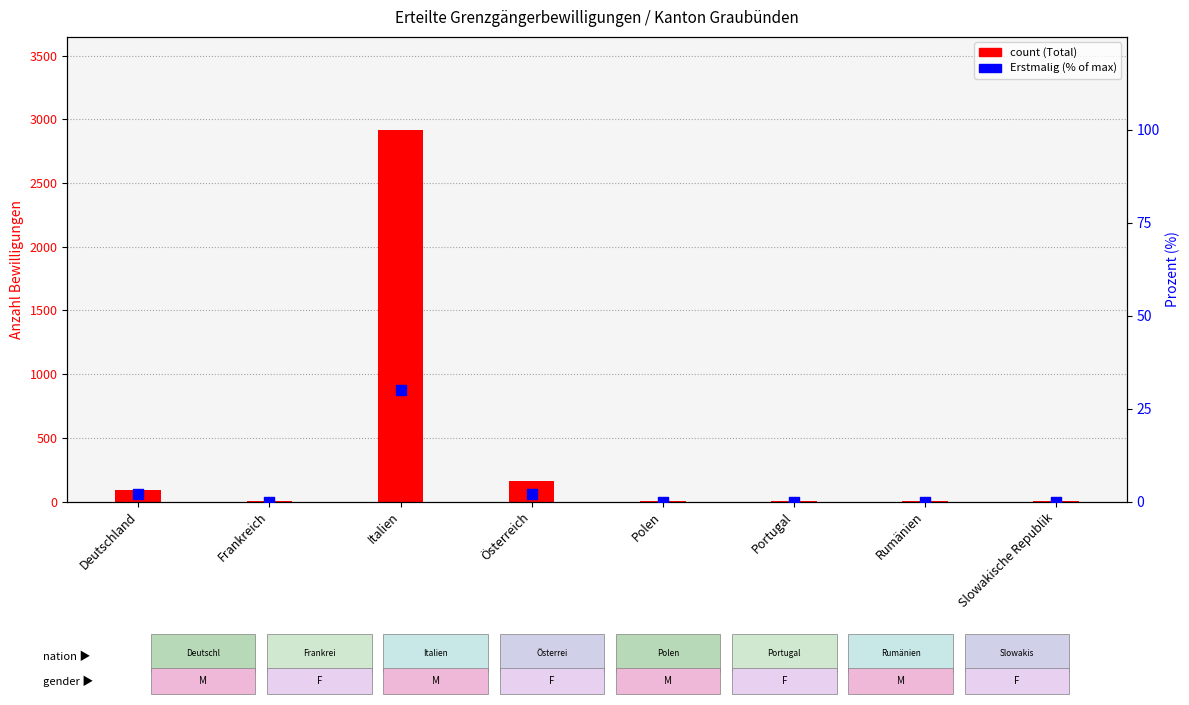

Which series reaches the maximum Y coordinate?

Total erteilte